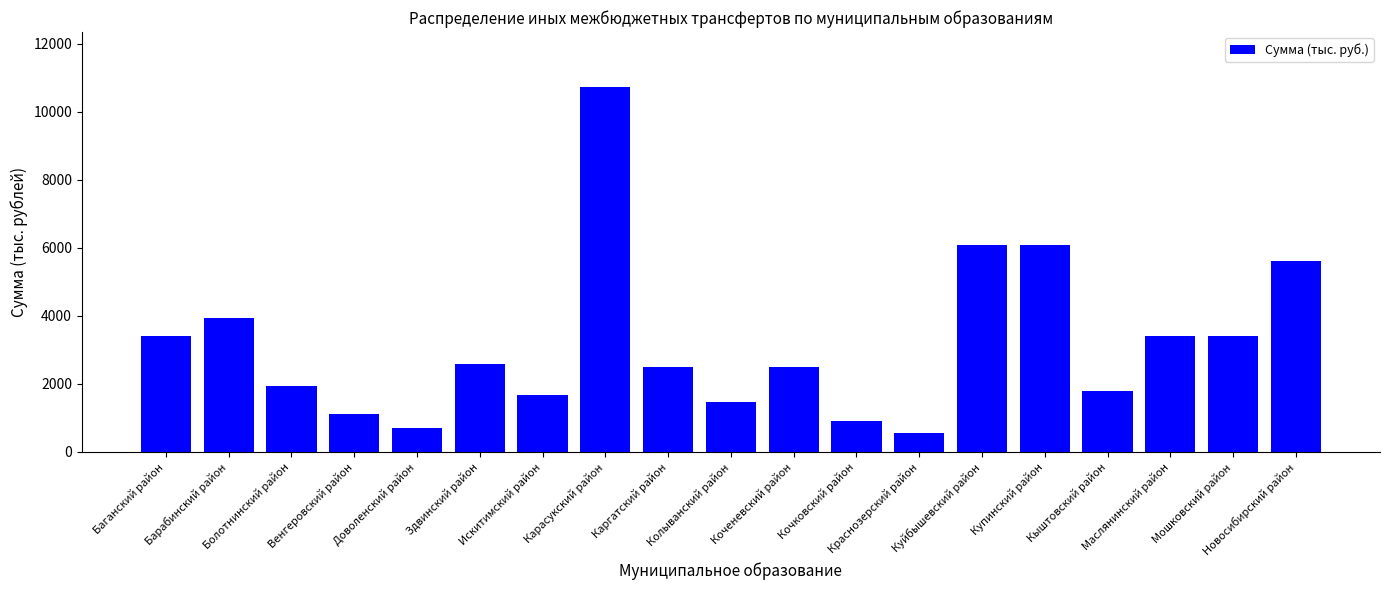

Which category has the lowest value across all series?

Краснозерский район